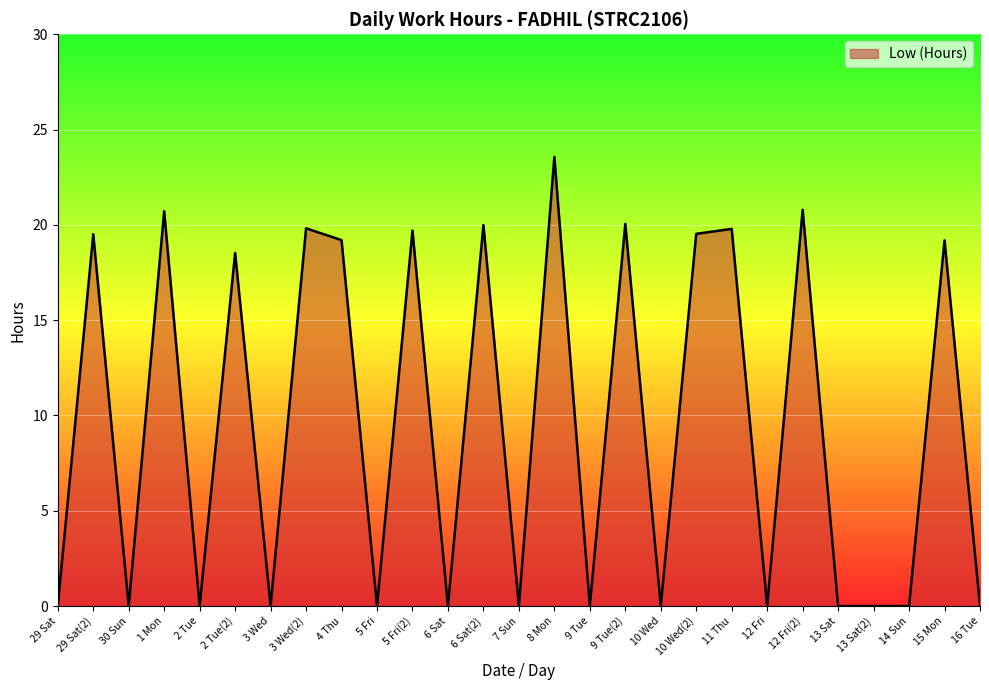

How many distinct data groups are displayed?

1